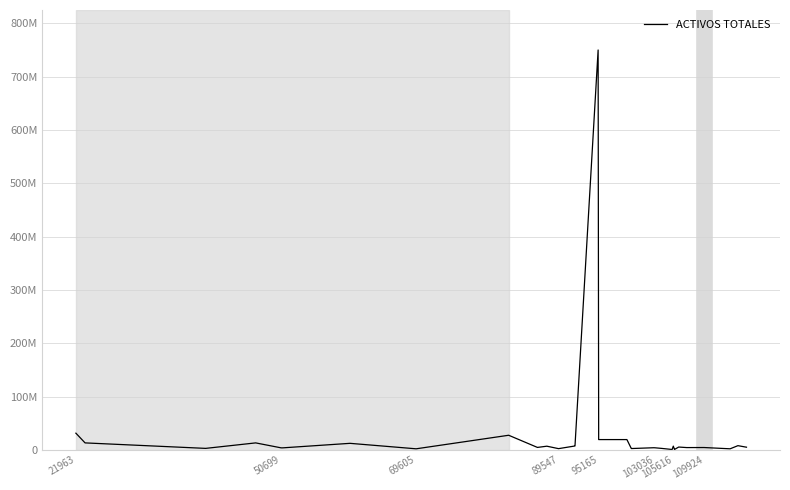

What is the minimum value shown in the chart?

900000